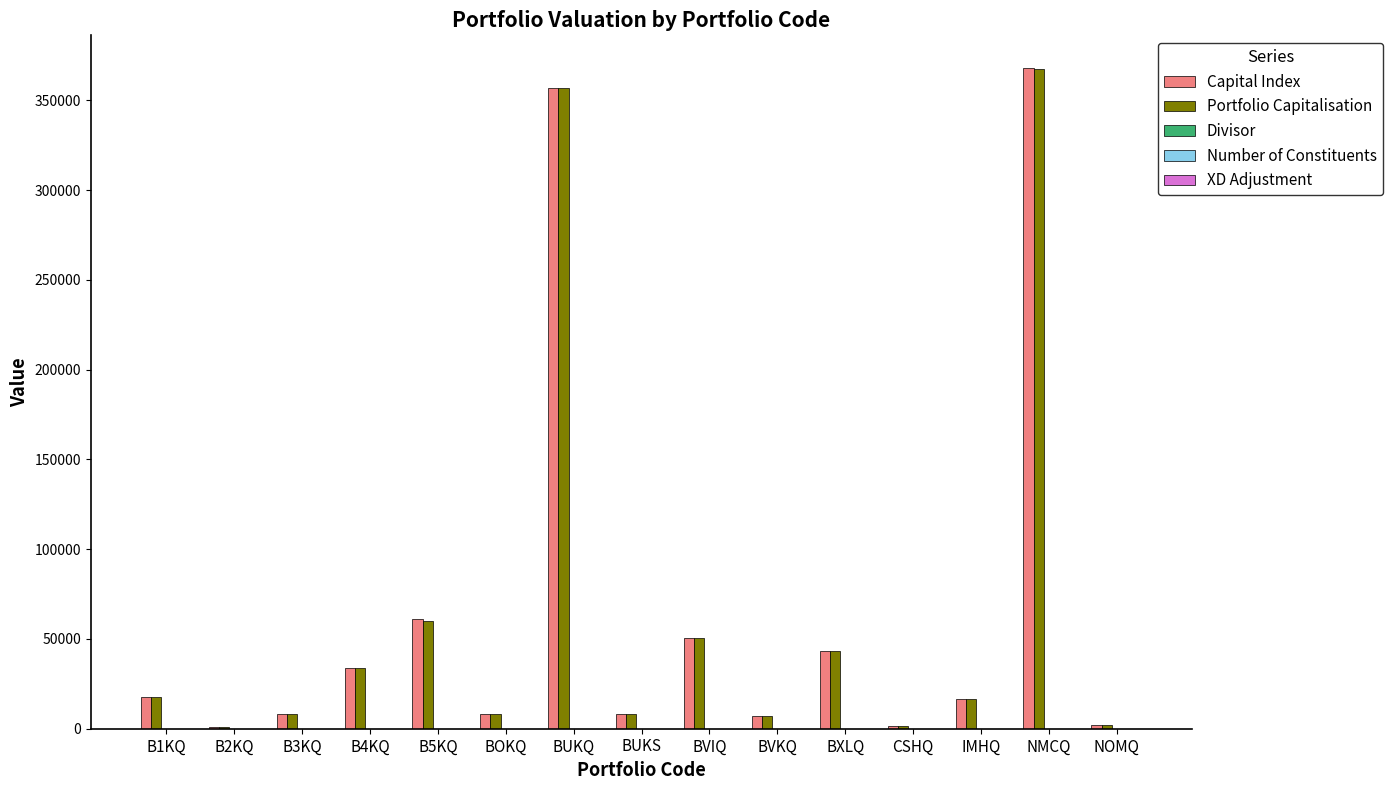

Which series has the widest spread of values?

Capital Index